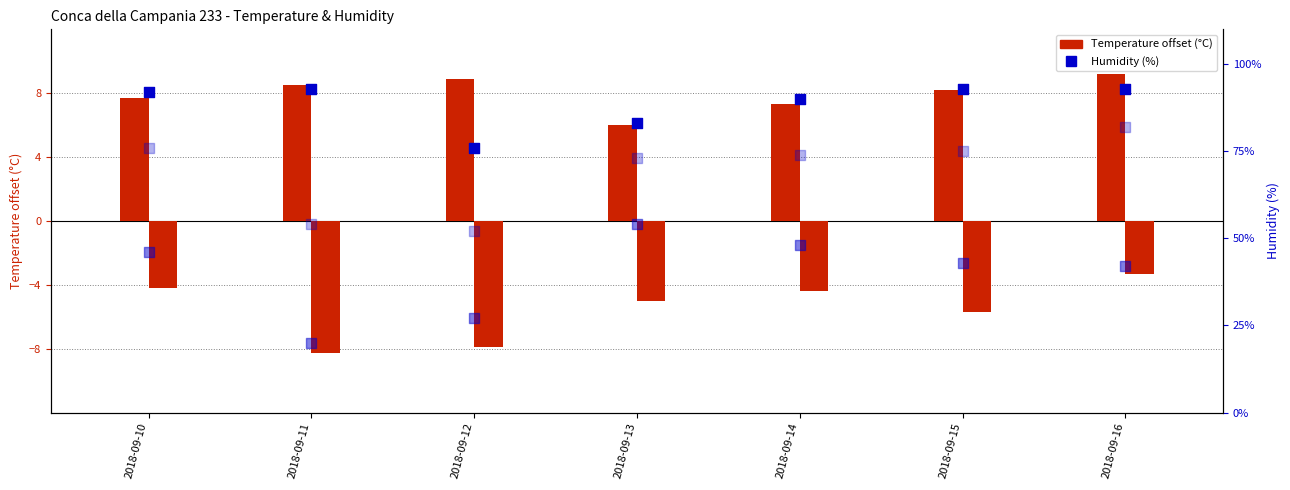

At which category is the sum across all series the highest?

2018-09-16